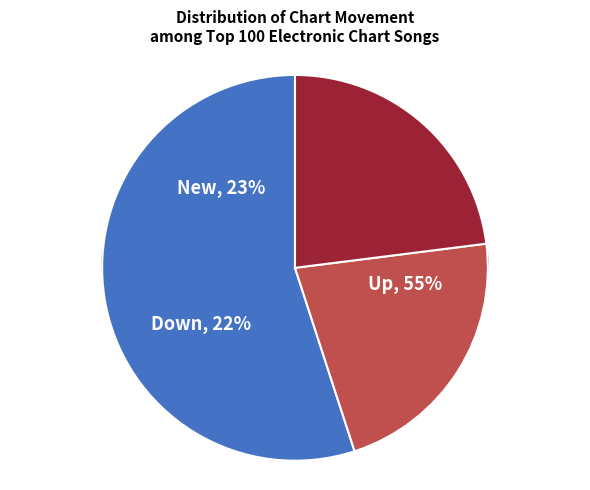

Is it true that up is 55% of the pie?

True